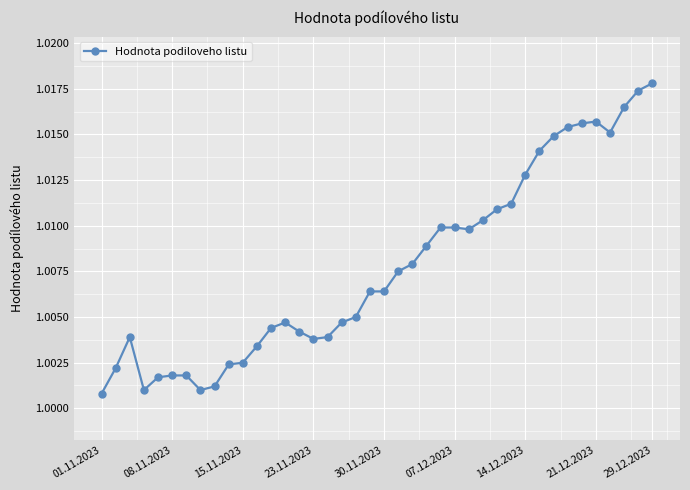

What is the sum of all values?

40.3